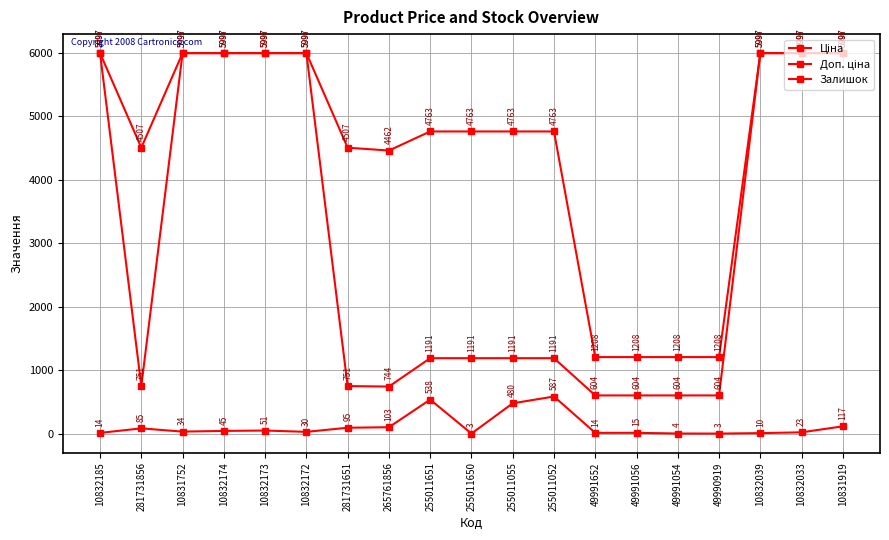

Count the number of data series in this chart.

3